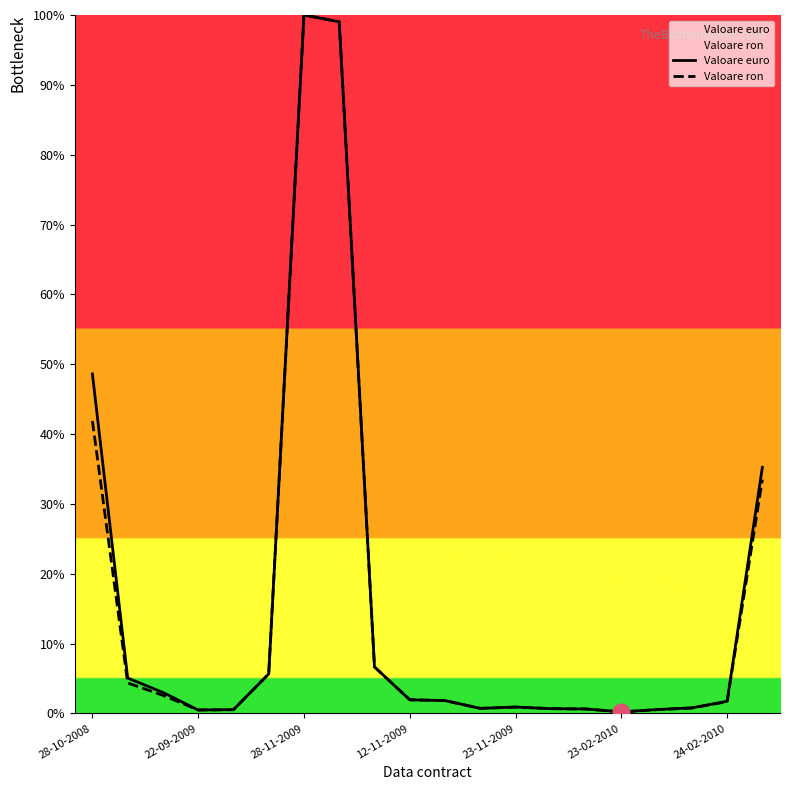

The Valoare ron series shows 100.0 at 28-11-2009. True or false?

True